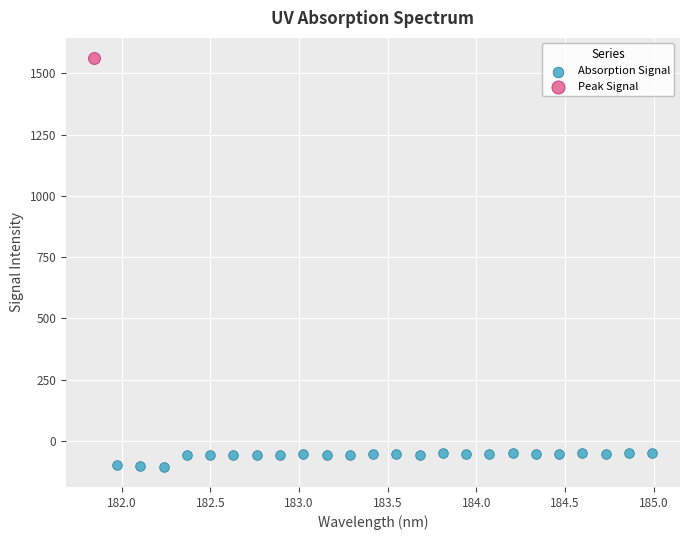

What are all the series names shown in the legend?

Absorption Signal, Peak Signal